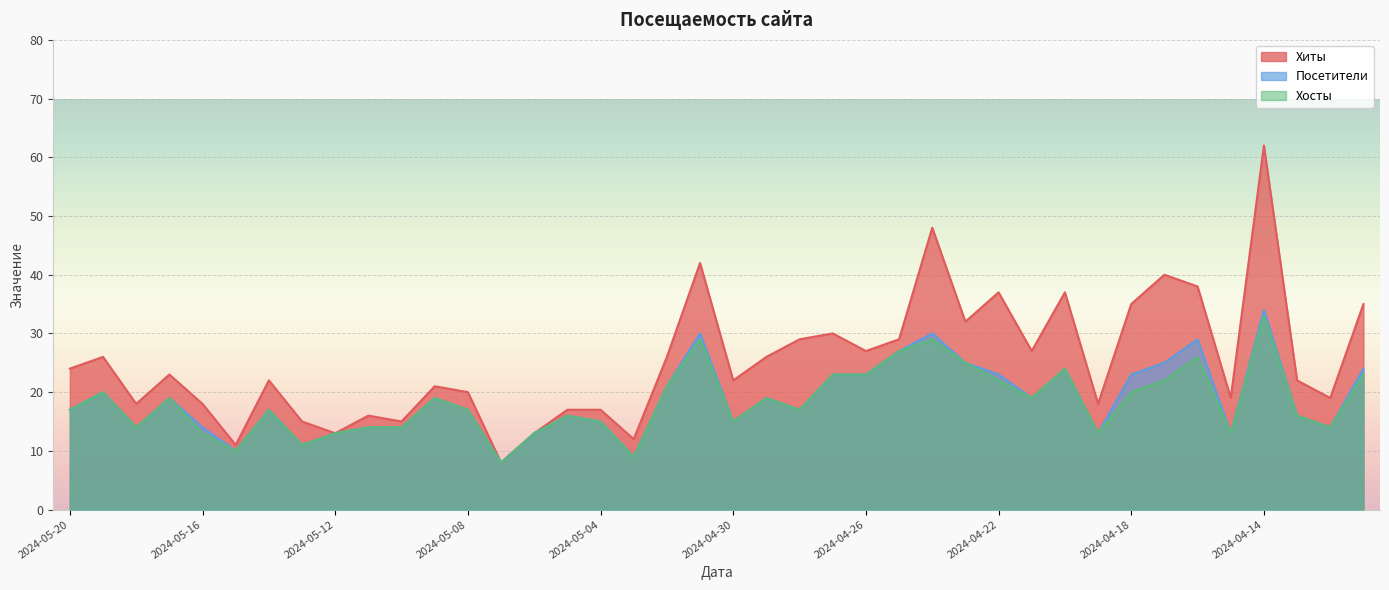

Which series has the largest total across all categories?

Хиты